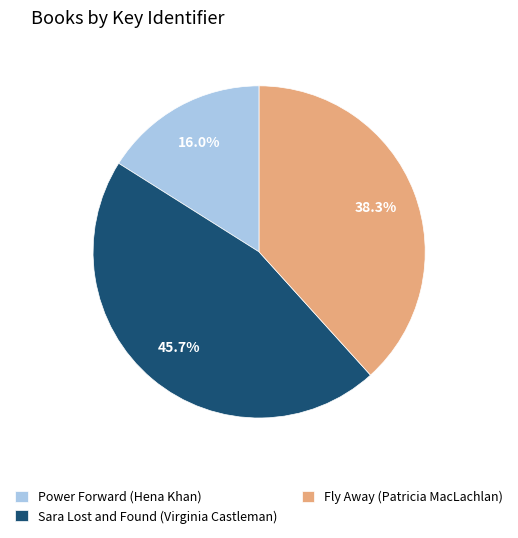

To the nearest percent, what percentage of the pie is Power Forward (Hena Khan)?

16%